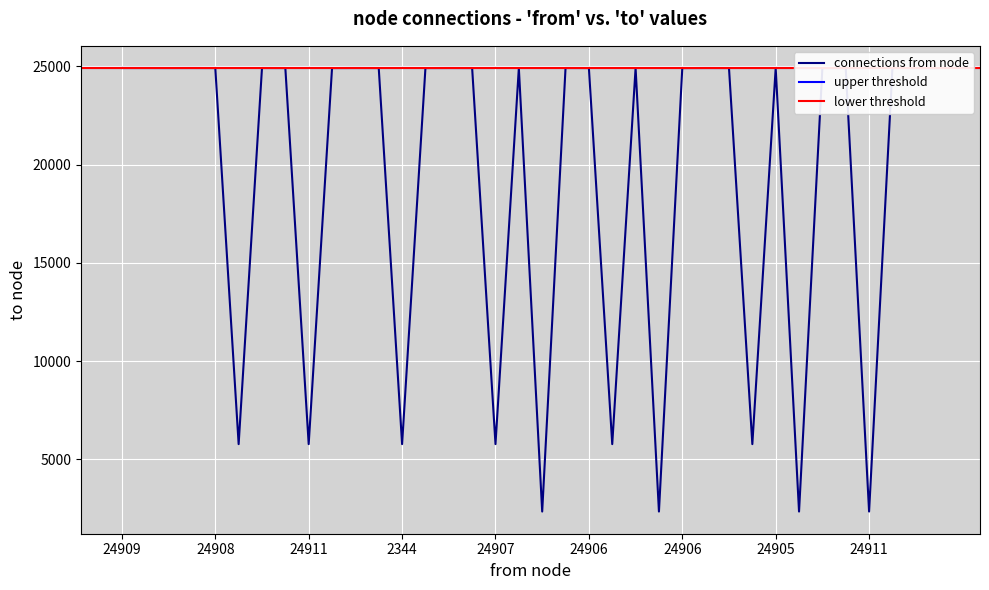

What is the greatest value displayed?

24910